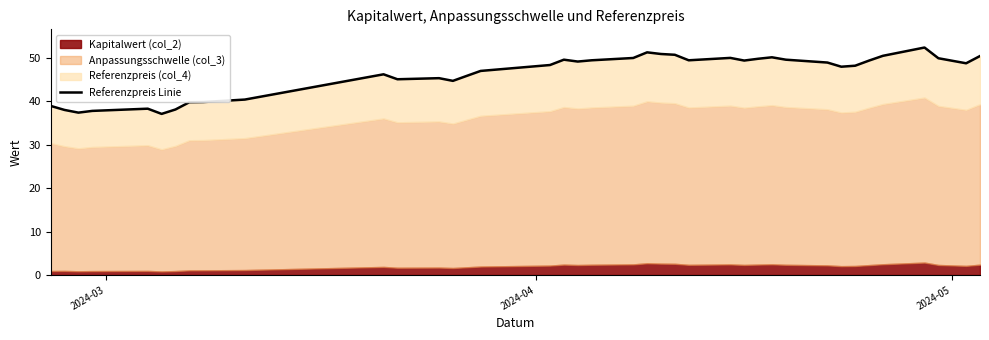

What is the difference between the maximum and minimum values?

15.3